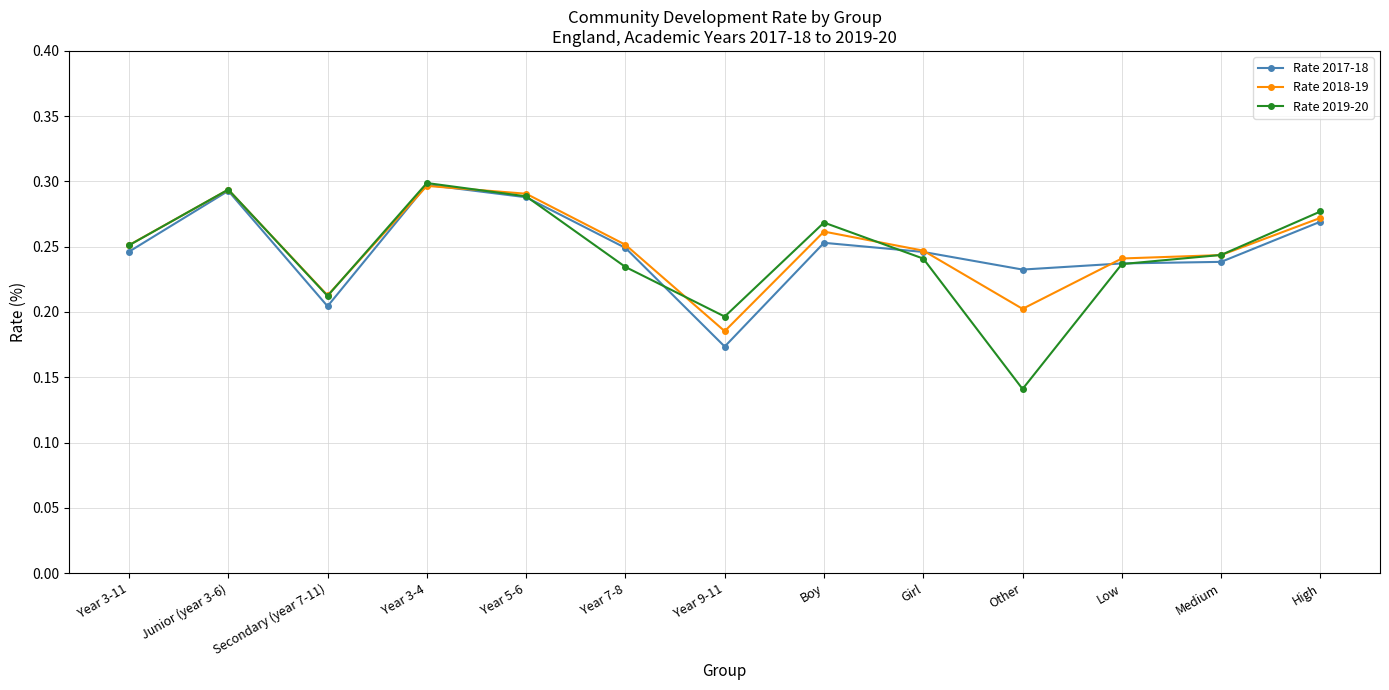

What is the sum of all Rate 2019-20 values?

3.2